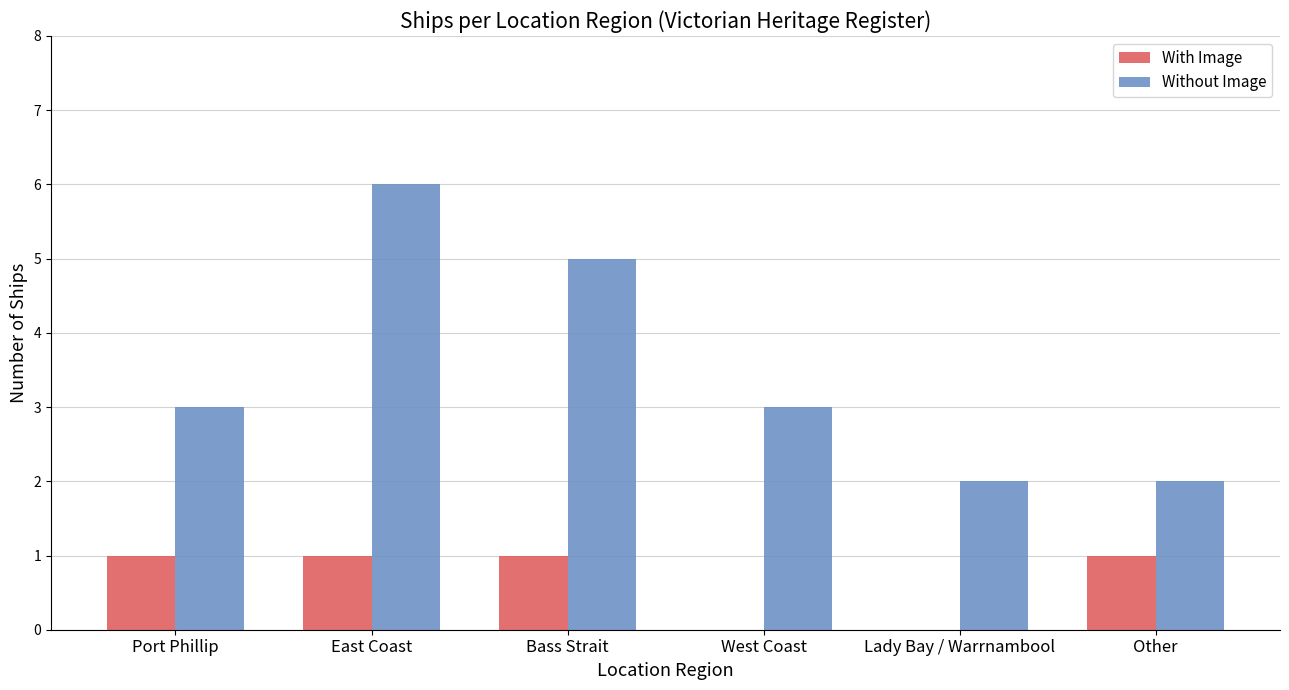

Which series has the largest total across all categories?

Without Image